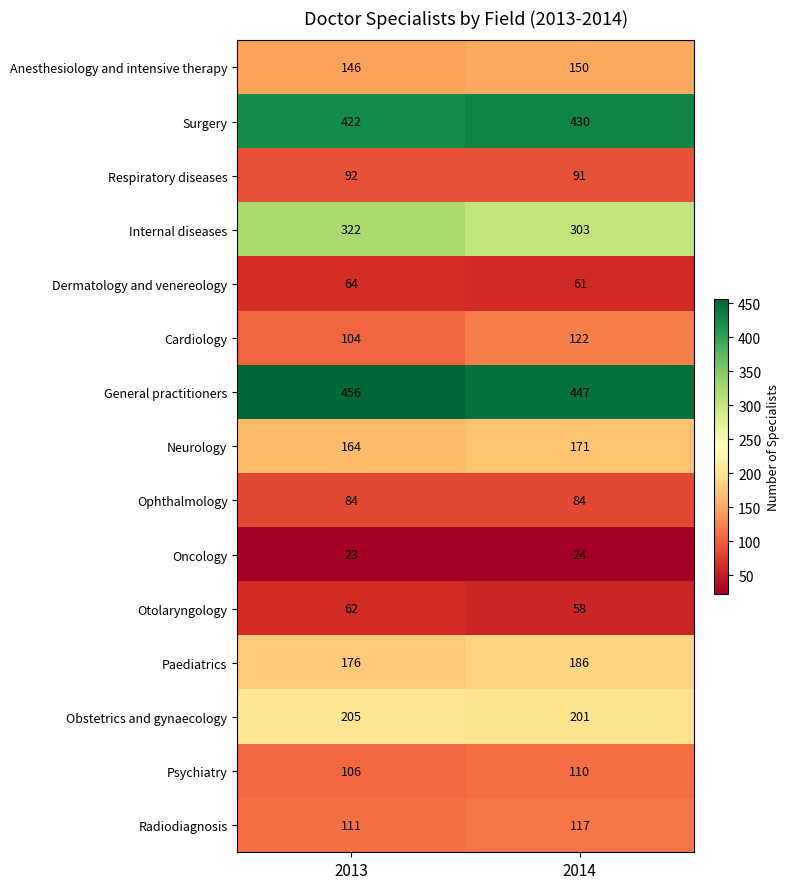

At how many categories does at least one series exceed 132?

2